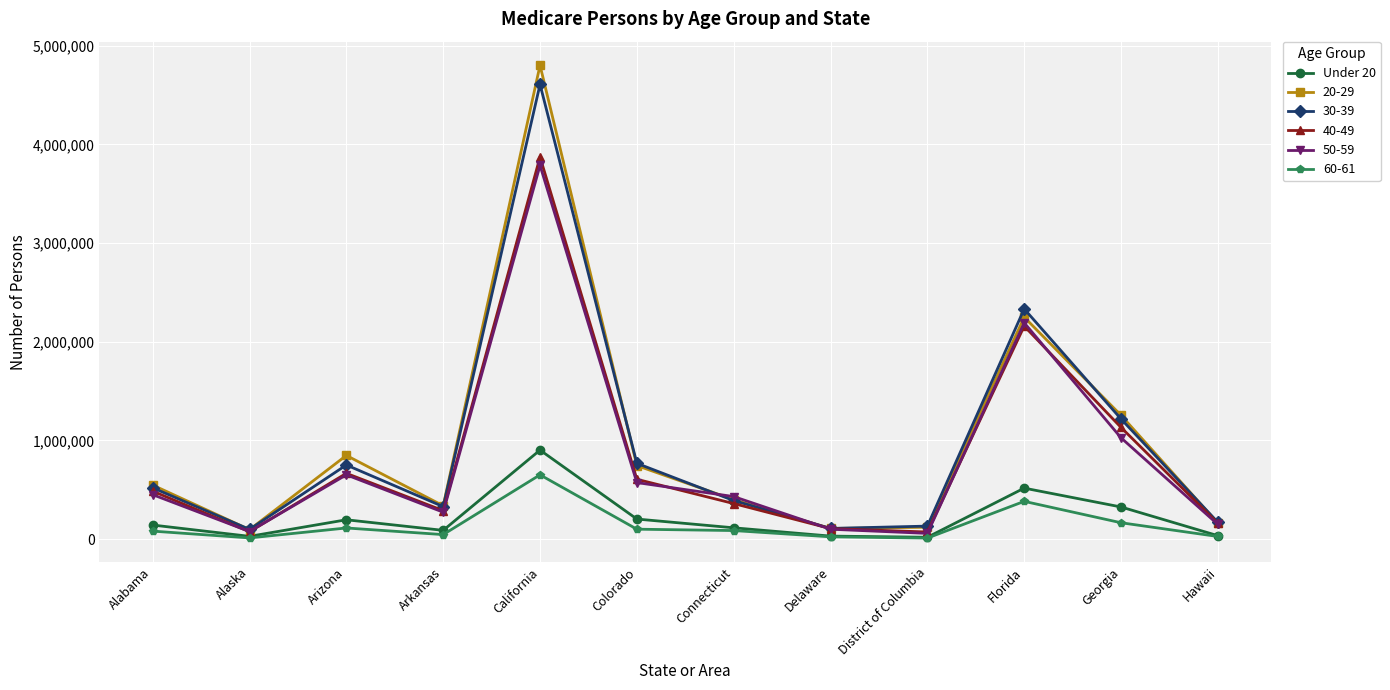

Which category has the highest value across all series?

California